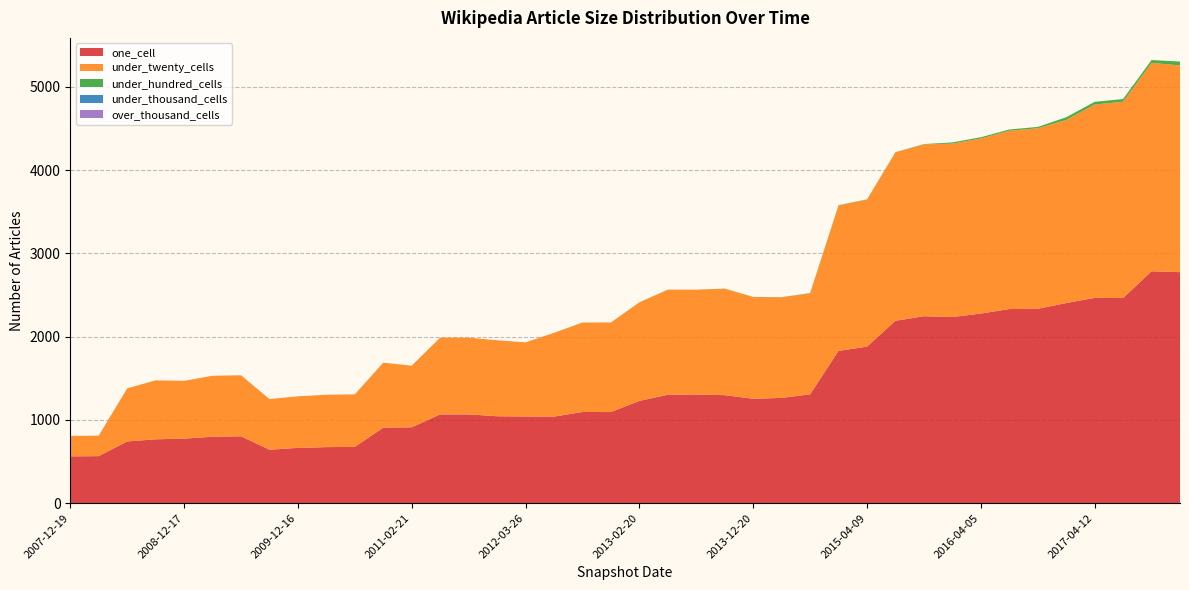

Reading left to right, what are all the values shown in this chart?

one_cell: 562	565	741	767	775	798	803	642	664	673	676	907	911	1066	1066	1044	1041	1040	1095	1094	1228	1302	1304	1297	1254	1264	1307	1829	1880	2190	2245	2235	2277	2331	2334	2403	2465	2463	2785	2774
under_twenty_cells: 246	246	637	708	694	732	733	608	619	629	631	780	740	922	922	912	890	1005	1074	1076	1184	1262	1260	1278	1221	1208	1213	1747	1765	2022	2064	2082	2102	2141	2168	2199	2322	2358	2502	2483
under_hundred_cells: 0	0	0	0	0	0	0	0	0	0	0	0	0	0	0	0	0	0	0	0	0	0	0	2	2	2	3	3	3	3	3	15	15	15	16	32	32	32	34	46
under_thousand_cells: 0	0	0	0	0	0	0	0	0	0	0	0	0	0	0	0	0	0	0	0	0	0	0	0	0	0	0	0	0	0	0	0	0	0	0	0	0	0	0	0
over_thousand_cells: 0	0	0	0	0	0	0	0	0	0	0	0	0	0	0	0	0	0	0	0	0	0	0	0	0	0	0	0	0	0	0	0	0	0	0	0	0	0	0	0